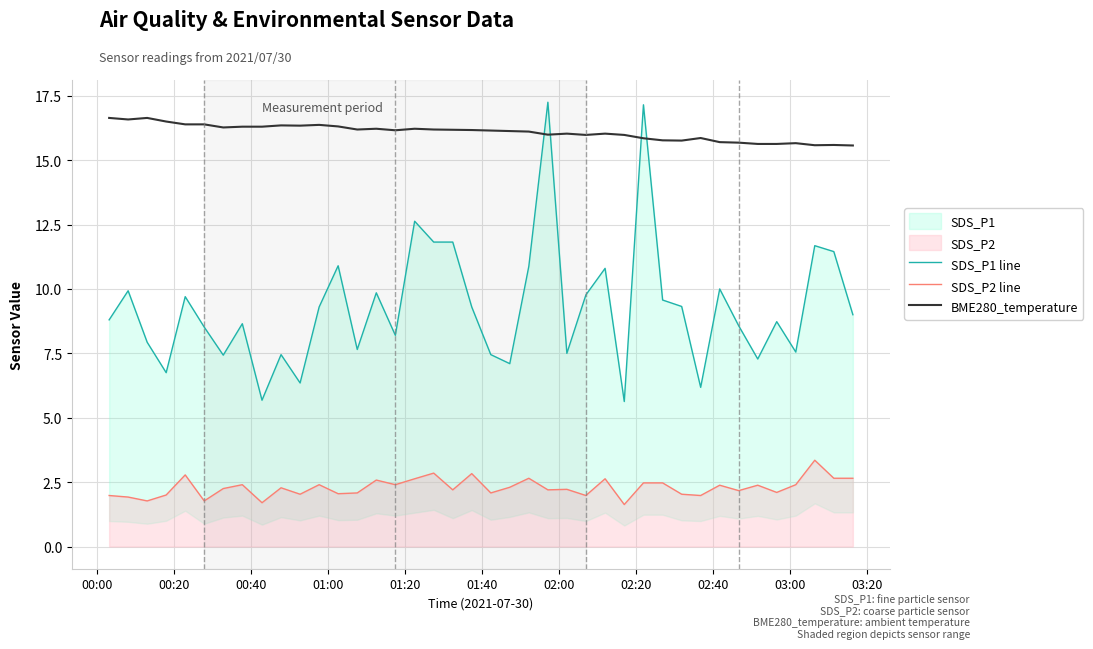

What is the highest value of the SDS_P2 line series?

3.4